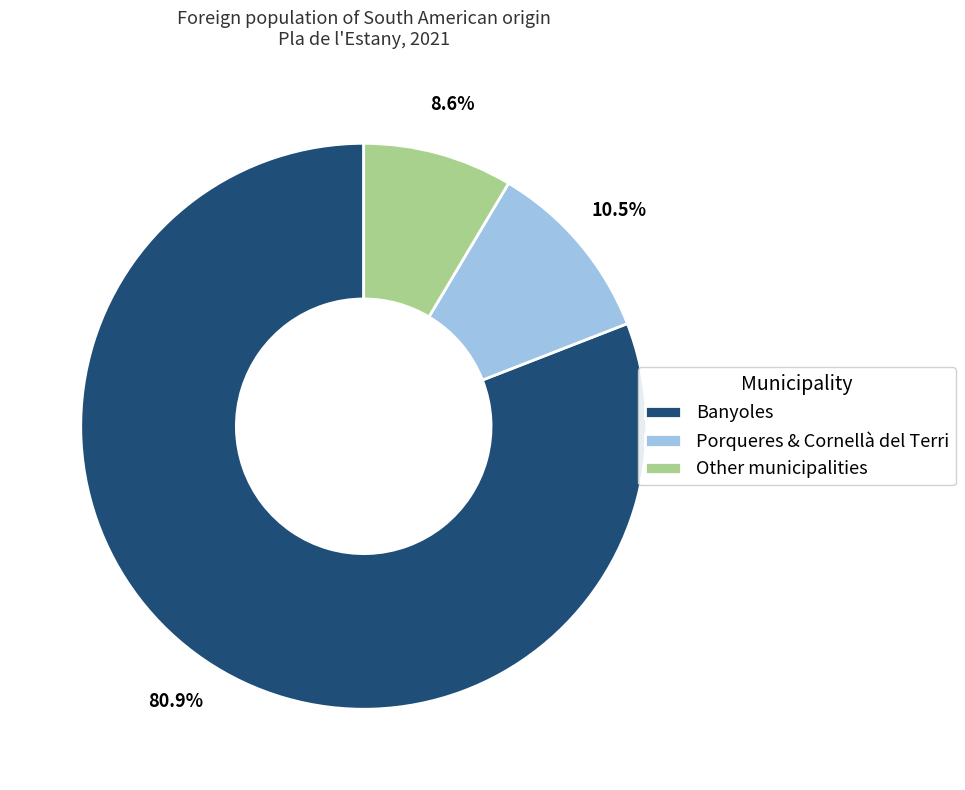

What is the smallest slice in the pie chart?

Other municipalities